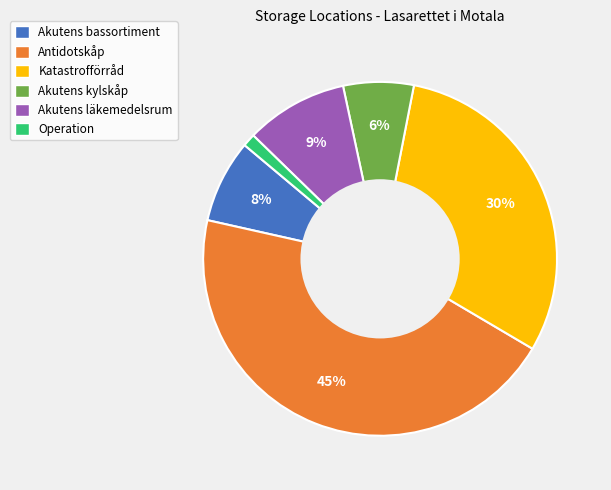

Which slice is the smallest?

Operation